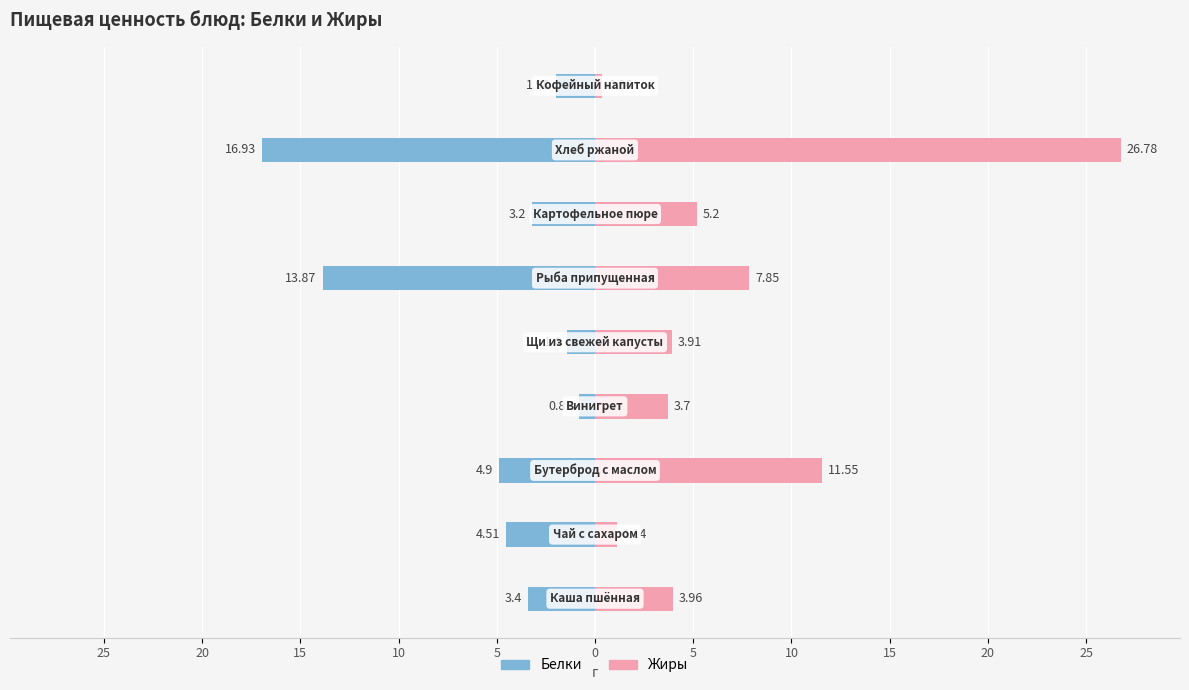

What is the average value of the Жиры series?

7.2